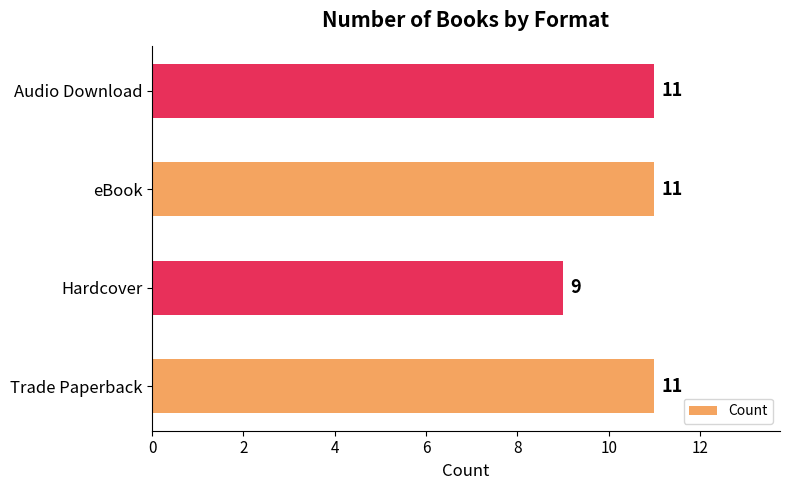

Reading bottom to top, list all the values displayed in this chart.

Trade Paperback=11	Hardcover=9	eBook=11	Audio Download=11